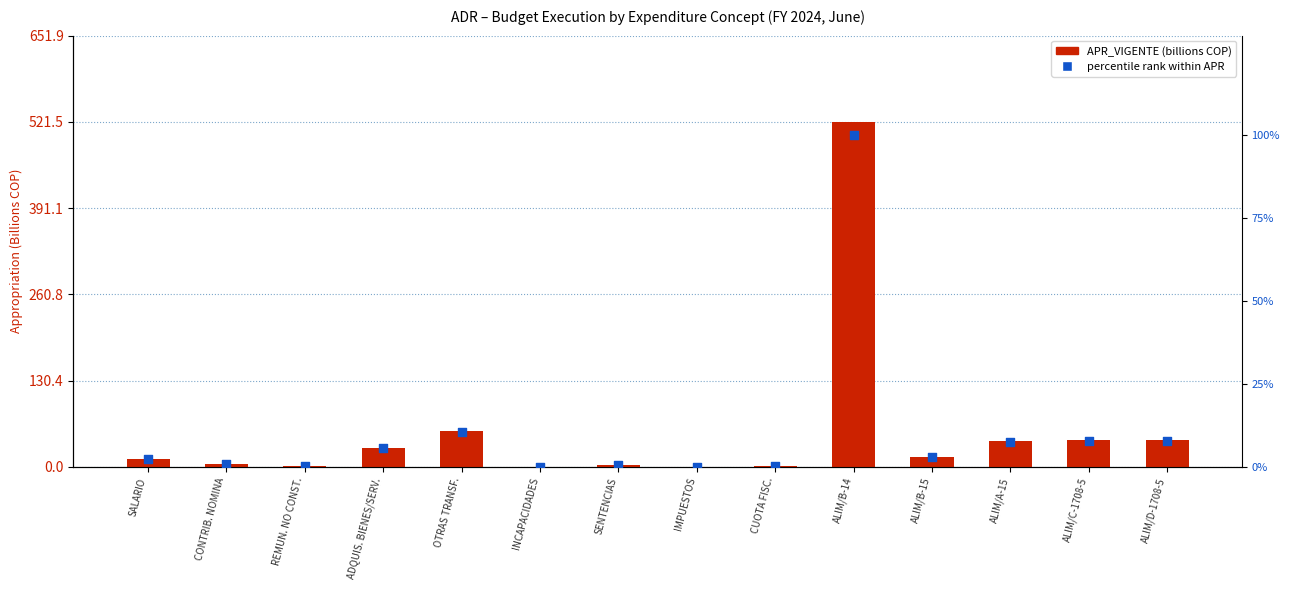

What are all the series names shown in the legend?

APR_VIGENTE (billions), percentile rank within APR